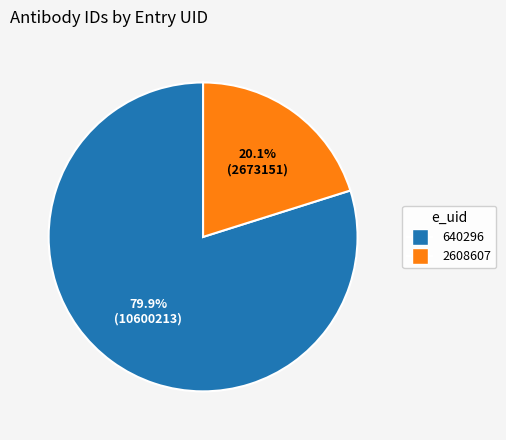

To the nearest percent, what is the difference between the 640296 and 2608607 slice percentages?

60%